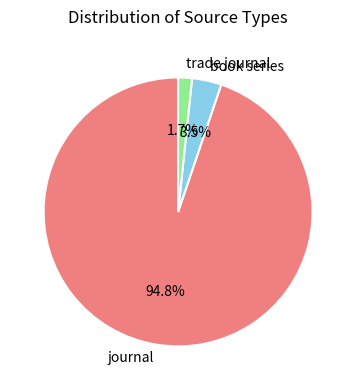

To the nearest percent, what percentage of the pie is journal?

95%